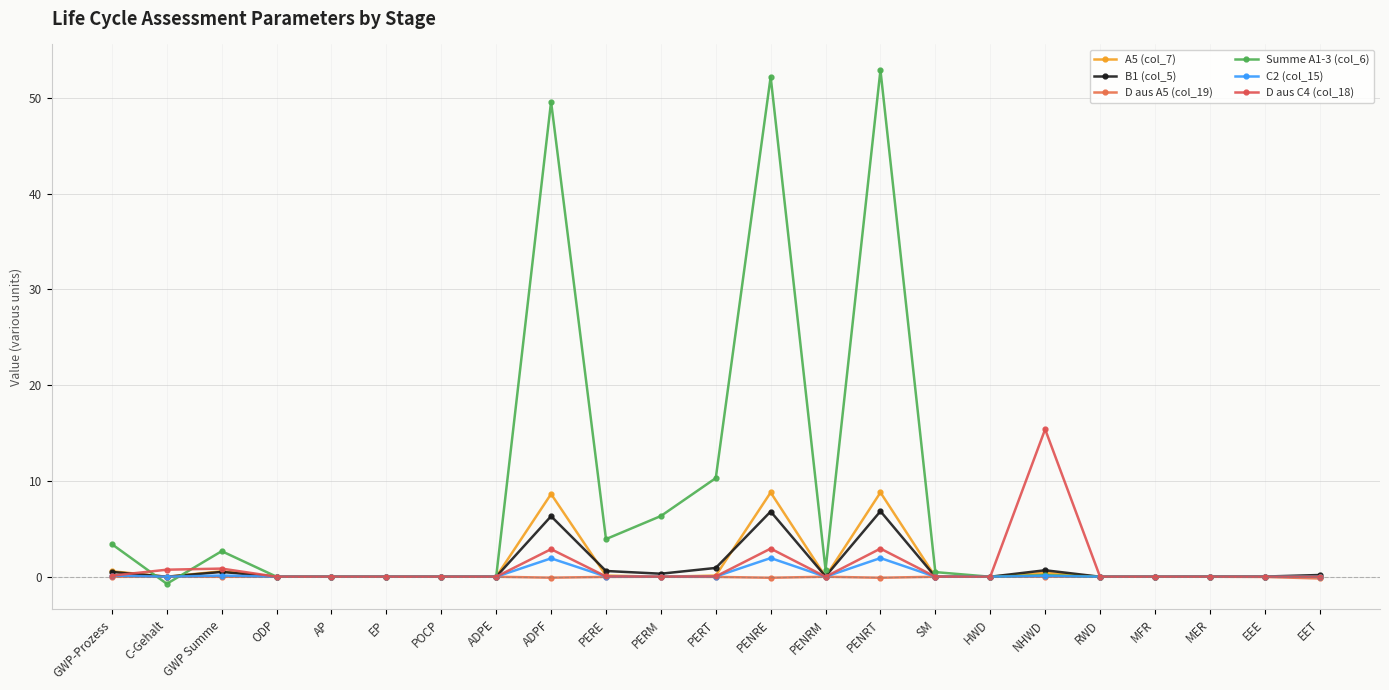

At which category does D aus C4 (col_18) reach its first local peak?

GWP Summe